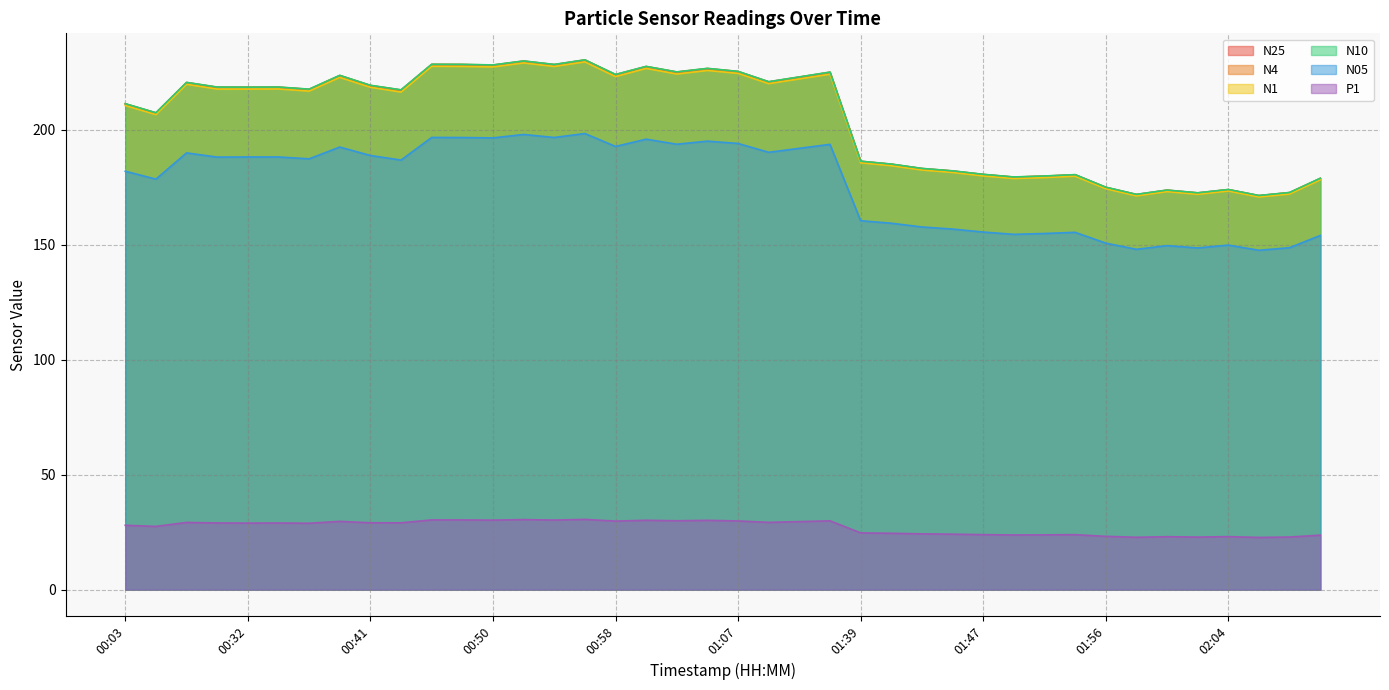

Reading left to right, transcribe all the data shown in this chart.

N25: 00:03=211.3	00:07=207.3	00:10=220.5	00:28=218.5	00:32=218.4	00:34=218.5	00:37=217.6	00:39=223.6	00:41=219.2	00:43=217.2	00:45=228.4	00:47=228.3	00:50=228.1	00:52=229.8	00:54=228.3	00:56=230.3	00:58=223.9	01:01=227.5	01:03=225.1	01:05=226.6	01:07=225.3	01:09=220.8	01:11=222.9	01:14=225.0	01:39=186.3	01:41=185.0	01:43=183.1	01:45=182.1	01:47=180.6	01:49=179.4	01:51=179.8	01:54=180.4	01:56=175.0	01:58=171.8	02:00=173.7	02:02=172.5	02:04=174.0	02:07=171.3	02:09=172.7	02:11=178.8
N4: 00:03=211.3	00:07=207.4	00:10=220.6	00:28=218.5	00:32=218.5	00:34=218.6	00:37=217.6	00:39=223.6	00:41=219.3	00:43=217.3	00:45=228.5	00:47=228.4	00:50=228.2	00:52=229.9	00:54=228.4	00:56=230.4	00:58=224.0	01:01=227.6	01:03=225.2	01:05=226.7	01:07=225.4	01:09=220.9	01:11=223.0	01:14=225.1	01:39=186.3	01:41=185.1	01:43=183.2	01:45=182.1	01:47=180.6	01:49=179.5	01:51=179.9	01:54=180.5	01:56=175.0	01:58=171.9	02:00=173.8	02:02=172.6	02:04=174.0	02:07=171.4	02:09=172.7	02:11=178.9
N1: 00:03=210.6	00:07=206.6	00:10=219.8	00:28=217.7	00:32=217.7	00:34=217.8	00:37=216.8	00:39=222.8	00:41=218.5	00:43=216.4	00:45=227.6	00:47=227.6	00:50=227.4	00:52=229.1	00:54=227.6	00:56=229.6	00:58=223.2	01:01=226.7	01:03=224.3	01:05=225.8	01:07=224.6	01:09=220.1	01:11=222.1	01:14=224.2	01:39=185.7	01:41=184.4	01:43=182.5	01:45=181.5	01:47=180.0	01:49=178.8	01:51=179.2	01:54=179.8	01:56=174.4	01:58=171.3	02:00=173.1	02:02=171.9	02:04=173.4	02:07=170.8	02:09=172.1	02:11=178.2
N10: 00:03=211.4	00:07=207.4	00:10=220.6	00:28=218.6	00:32=218.6	00:34=218.6	00:37=217.7	00:39=223.7	00:41=219.4	00:43=217.4	00:45=228.5	00:47=228.5	00:50=228.2	00:52=230.0	00:54=228.4	00:56=230.4	00:58=224.1	01:01=227.6	01:03=225.2	01:05=226.7	01:07=225.4	01:09=220.9	01:11=223.0	01:14=225.1	01:39=186.4	01:41=185.1	01:43=183.2	01:45=182.2	01:47=180.7	01:49=179.5	01:51=179.9	01:54=180.5	01:56=175.1	01:58=171.9	02:00=173.8	02:02=172.6	02:04=174.1	02:07=171.4	02:09=172.8	02:11=178.9
N05: 00:03=182.0	00:07=178.6	00:10=190.0	00:28=188.1	00:32=188.2	00:34=188.2	00:37=187.4	00:39=192.5	00:41=188.8	00:43=186.8	00:45=196.7	00:47=196.7	00:50=196.5	00:52=198.0	00:54=196.7	00:56=198.4	00:58=192.8	01:01=195.9	01:03=193.7	01:05=195.1	01:07=194.1	01:09=190.2	01:11=192.0	01:14=193.7	01:39=160.5	01:41=159.4	01:43=157.8	01:45=156.8	01:47=155.5	01:49=154.5	01:51=154.9	01:54=155.4	01:56=150.7	01:58=148.0	02:00=149.6	02:02=148.6	02:04=149.9	02:07=147.6	02:09=148.7	02:11=154.1
P1: 00:03=28.0	00:07=27.5	00:10=29.2	00:28=29.0	00:32=28.9	00:34=29.0	00:37=28.9	00:39=29.7	00:41=29.1	00:43=29.1	00:45=30.3	00:47=30.3	00:50=30.2	00:52=30.5	00:54=30.3	00:56=30.5	00:58=29.8	01:01=30.2	01:03=29.9	01:05=30.1	01:07=29.9	01:09=29.3	01:11=29.6	01:14=29.9	01:39=24.7	01:41=24.5	01:43=24.3	01:45=24.1	01:47=23.9	01:49=23.8	01:51=23.8	01:54=23.9	01:56=23.2	01:58=22.8	02:00=23.0	02:02=22.9	02:04=23.1	02:07=22.7	02:09=22.9	02:11=23.7